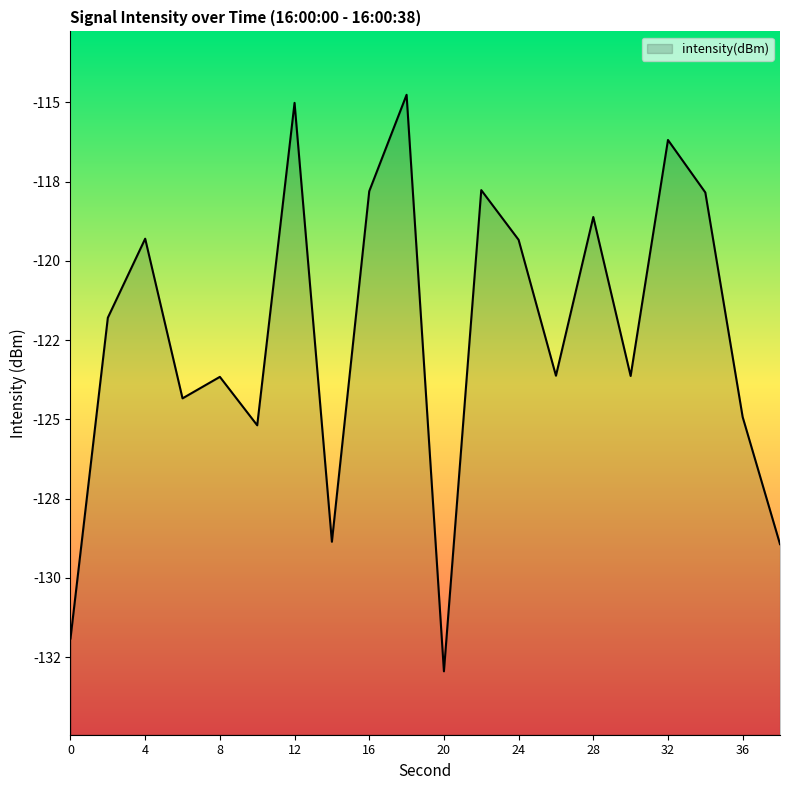

Rank the categories by value from lowest to highest.

20, 0, 38, 14, 10, 36, 6, 8, 30, 26, 2, 24, 4, 28, 34, 16, 22, 32, 12, 18